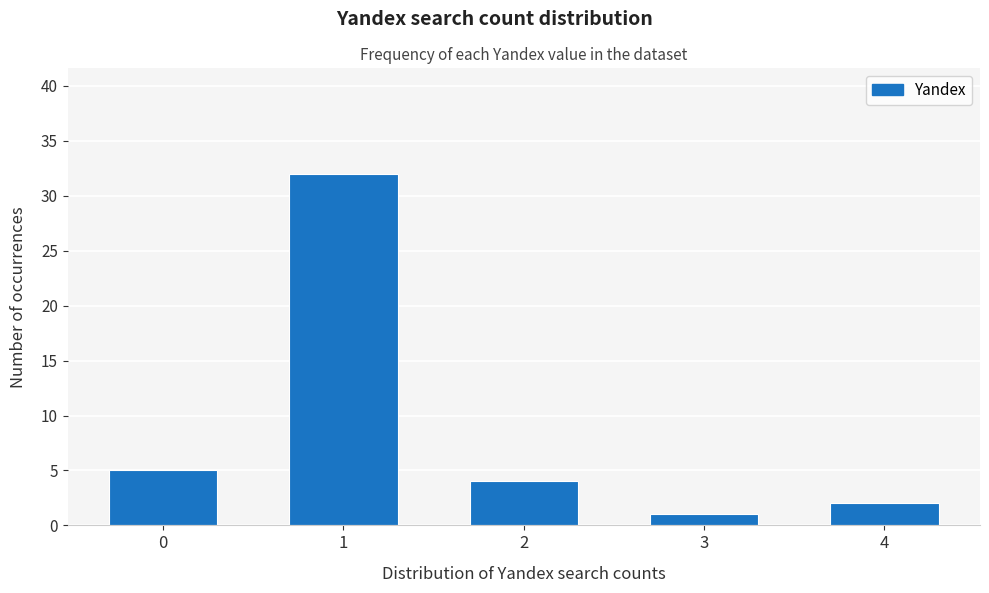

Reading left to right, what are all the values shown in this chart?

5	32	4	1	2